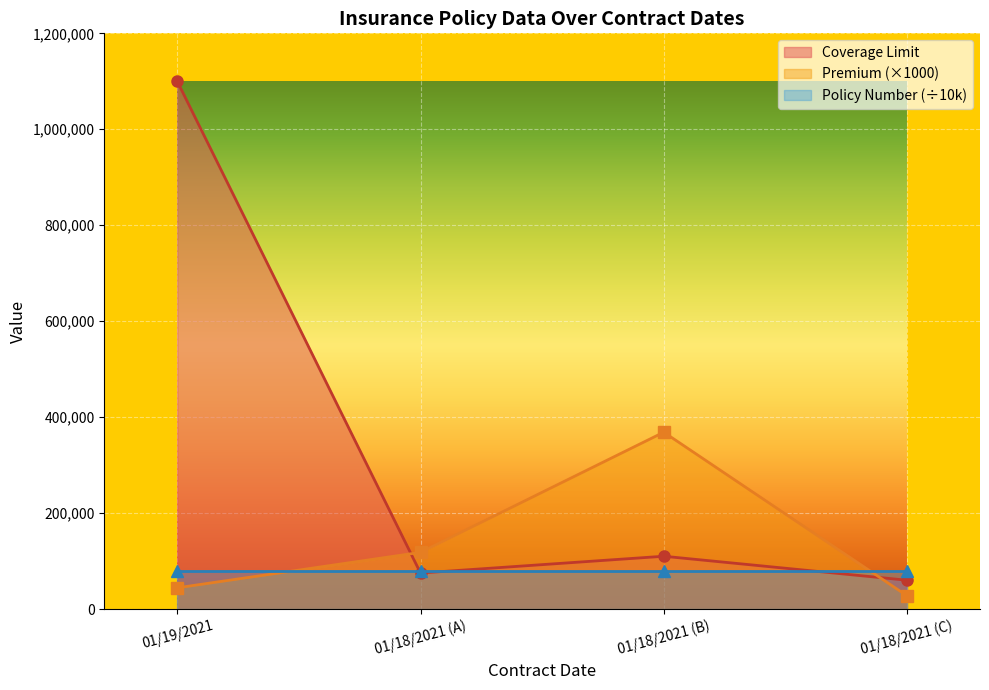

Reading left to right, extract all data points from this chart.

Coverage Limit: 1100000.0	75000.0	110000.0	60000.0
Premium (×1000): 44200.0	118130.0	368550.0	27560.0
Policy Number (÷10k): 80205.2	80205.2	80205.2	80205.2